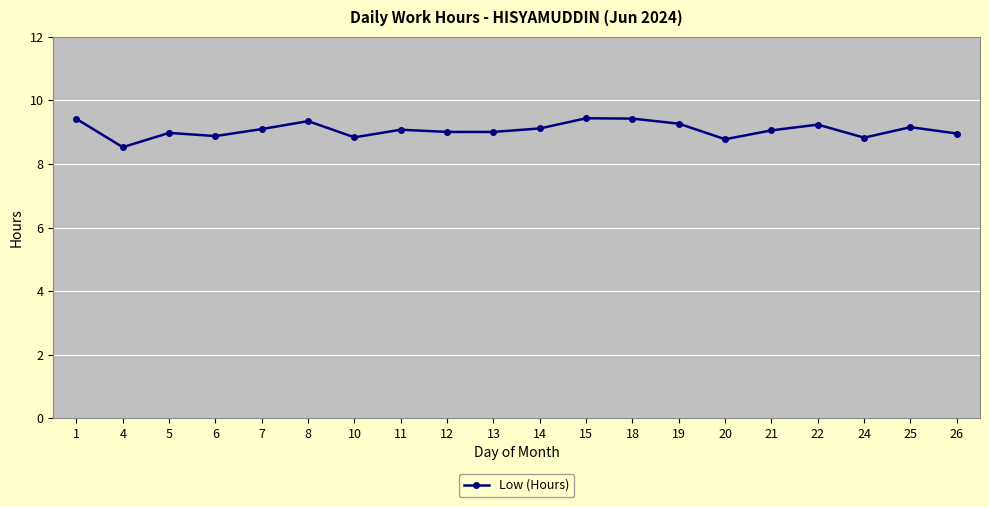

How many distinct data groups are displayed?

1